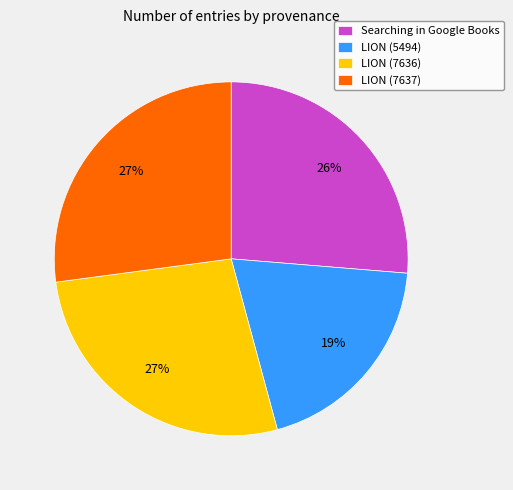

Is LION (5494) the majority of the pie?

No